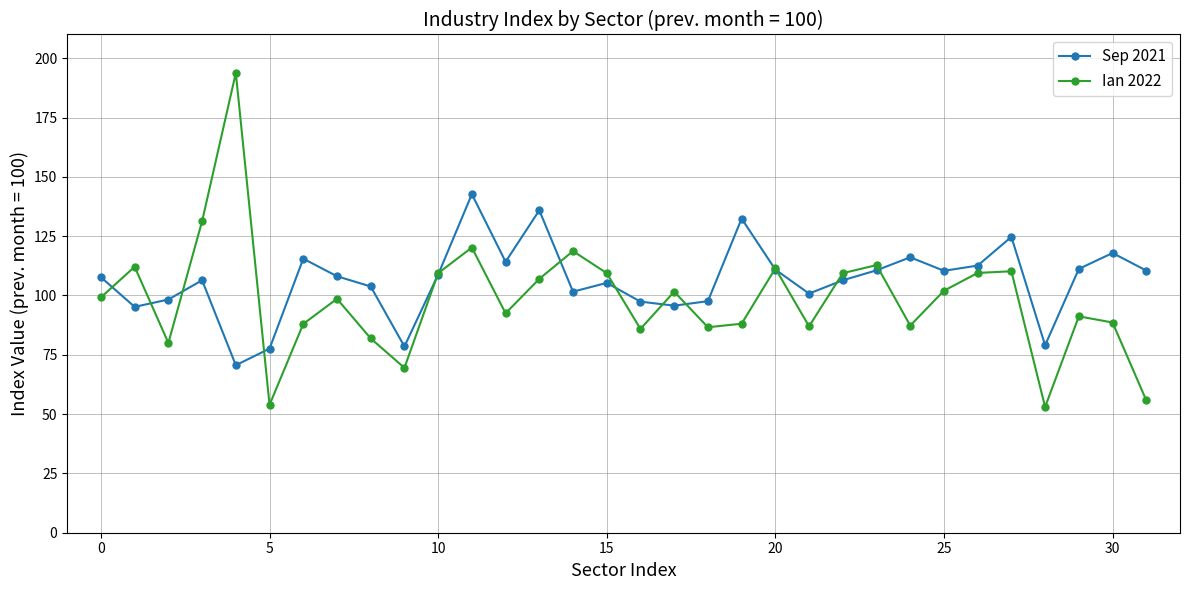

List the series in order of their peak value, lowest first.

Sep 2021, Ian 2022